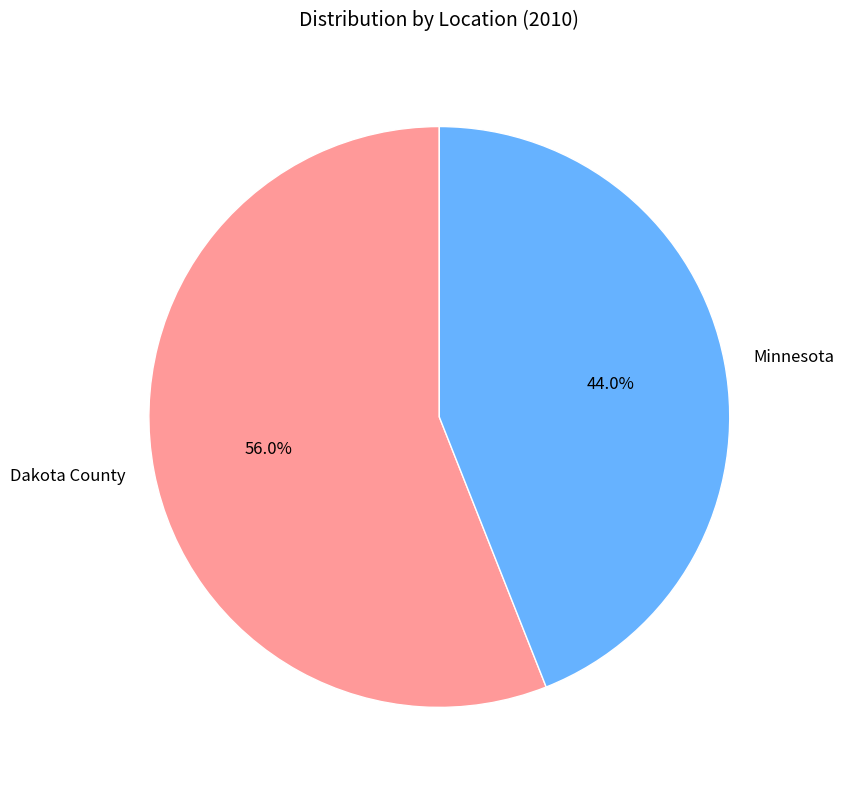

What percentage is the Dakota County slice, to the nearest percent?

56%